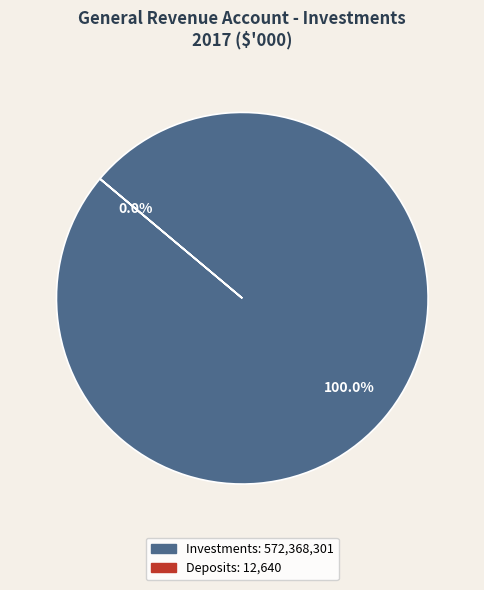

To the nearest percent, what is the difference between the Investments and Deposits slice percentages?

100%